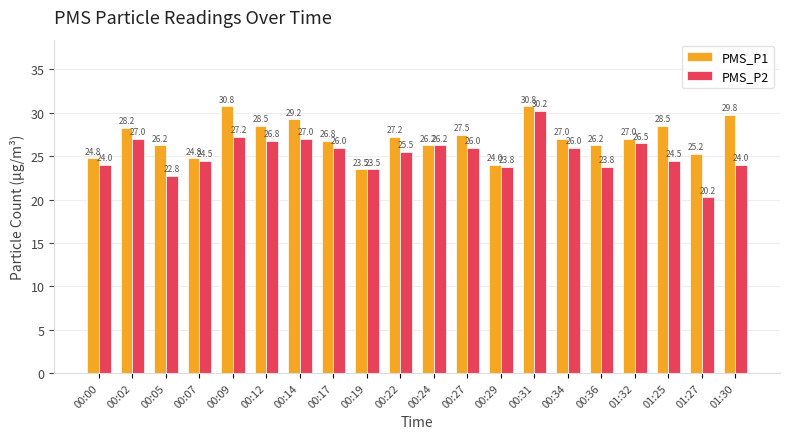

What is the label of the 3rd bar from the right?

01:25